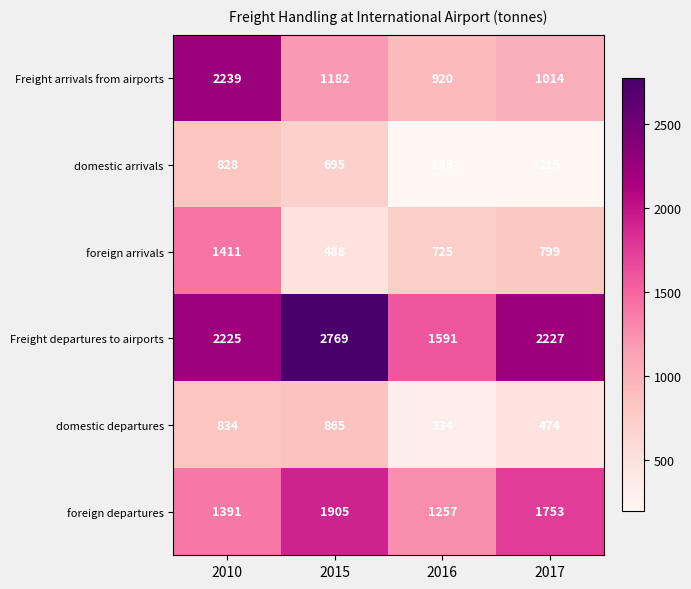

At 2010, list the series in order from largest to smallest.

Freight arrivals from airports, Freight departures to airports, foreign arrivals, foreign departures, domestic departures, domestic arrivals